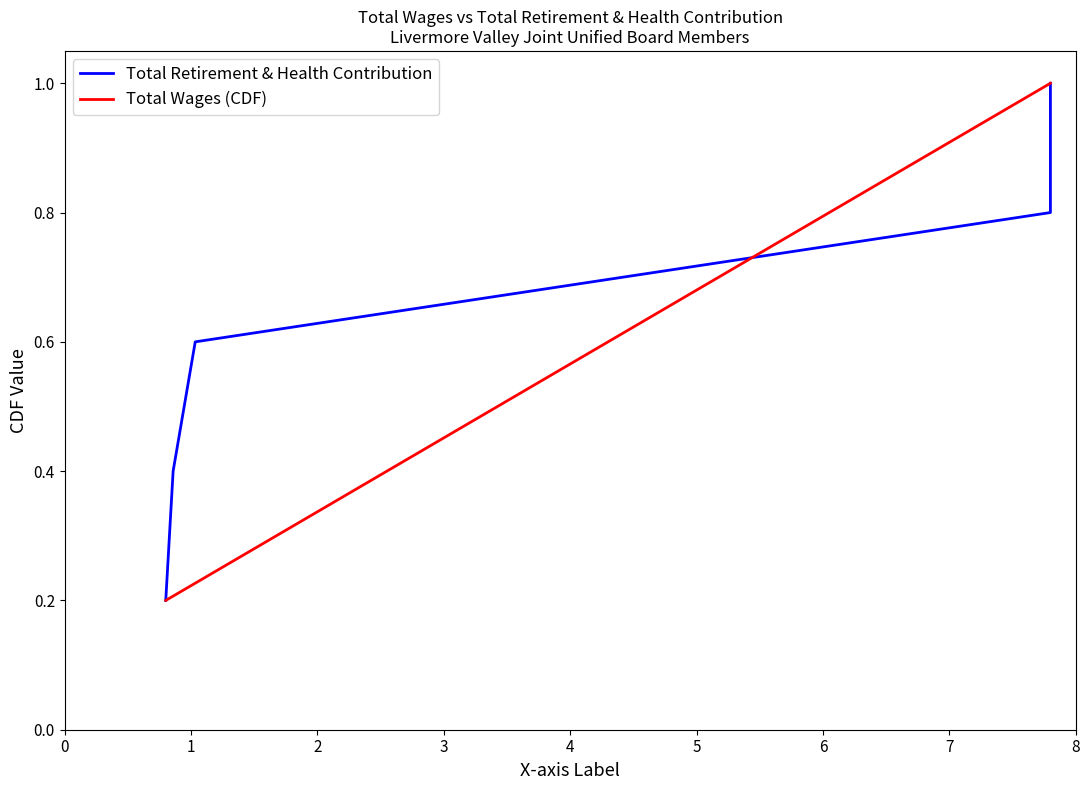

What is the highest value of the Total Wages (CDF) series?

1.0